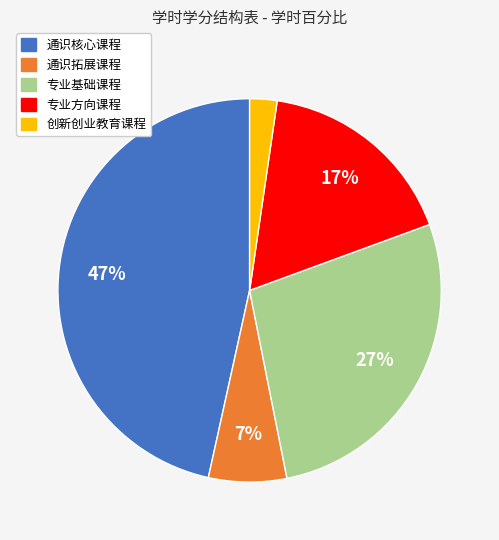

Rank the categories by value from highest to lowest.

通识核心课程, 专业基础课程, 专业方向课程, 通识拓展课程, 创新创业教育课程